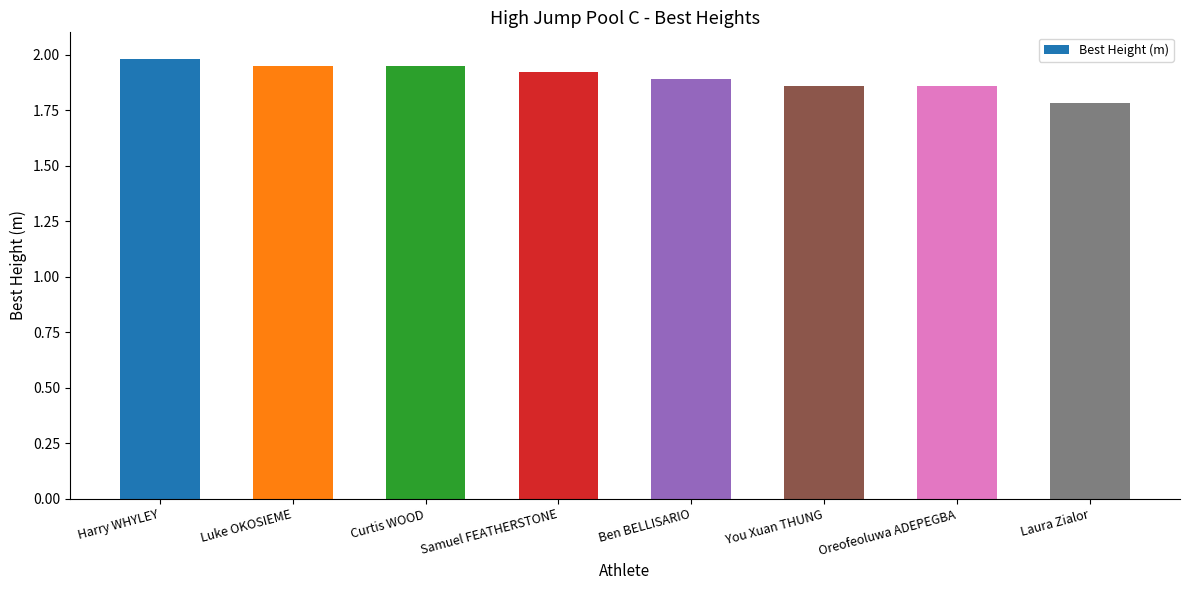

The value at Oreofeoluwa ADEPEGBA is 3.0. True or false?

False